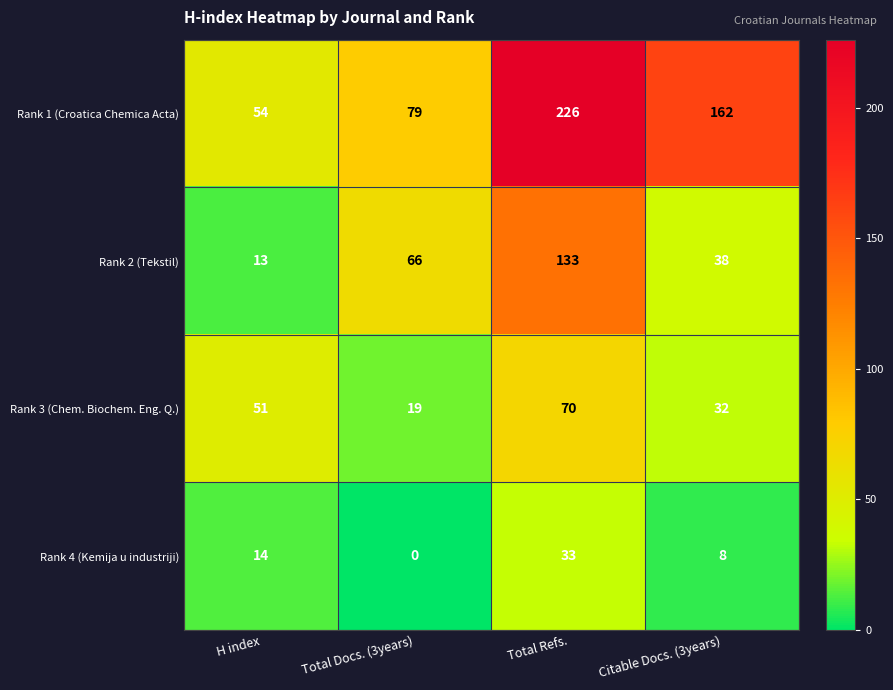

Count the Rank 2 (Tekstil) values in the range 38 to 133.

3